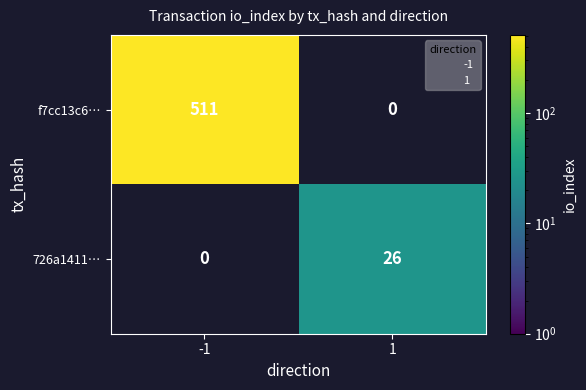

List the labels in order of f7cc13c6… value, largest first.

-1, 1